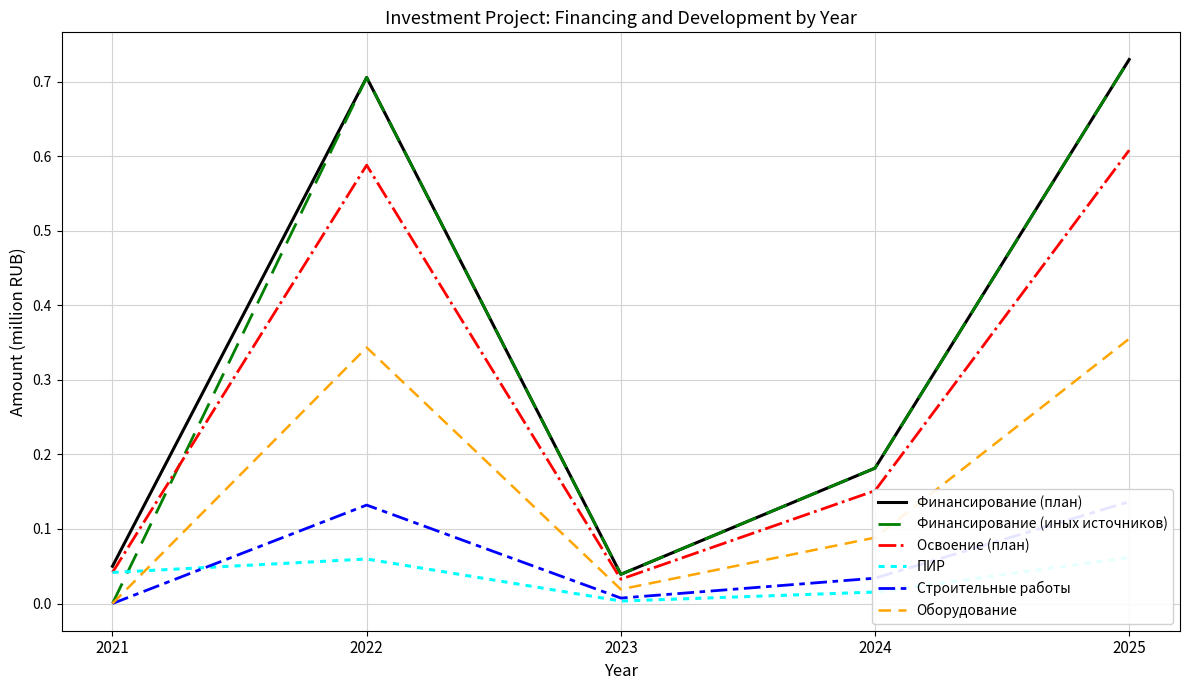

At how many categories does at least one series exceed 0?

5